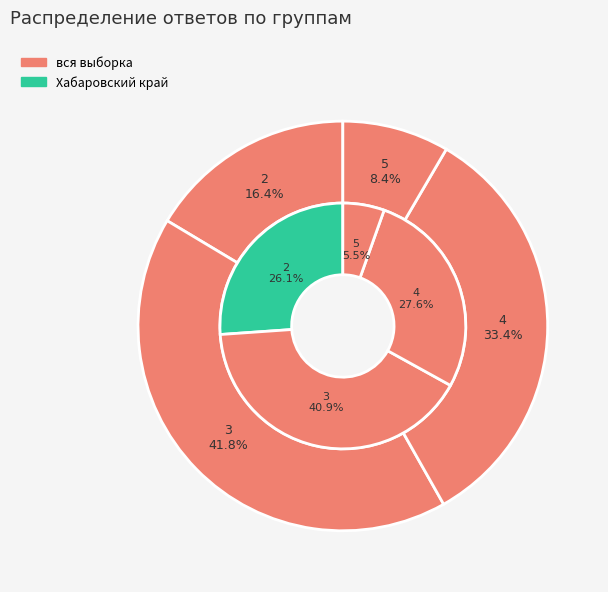

Rank the categories by вся выборка value from highest to lowest.

3, 4, 2, 5